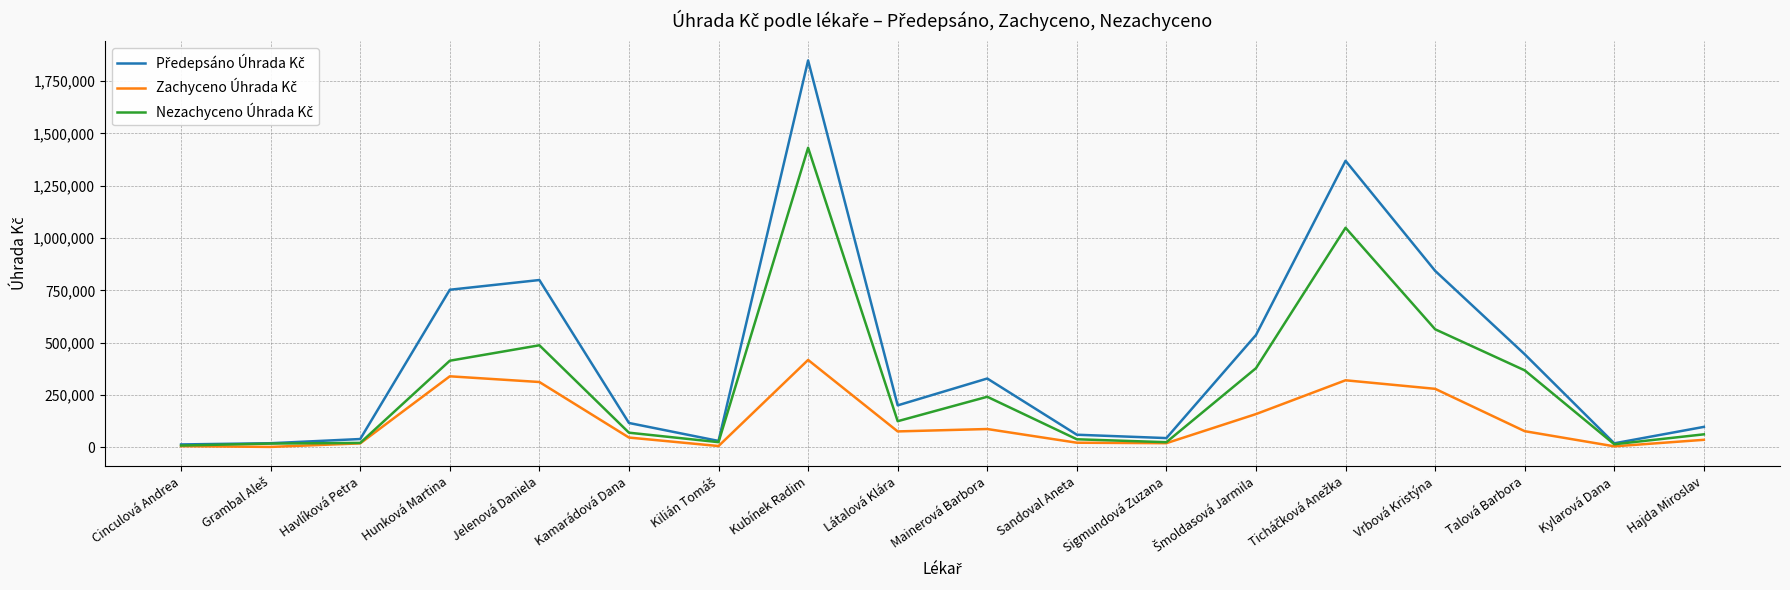

What is the spread (max minus min) of values at Hunková Martina?

413631.4